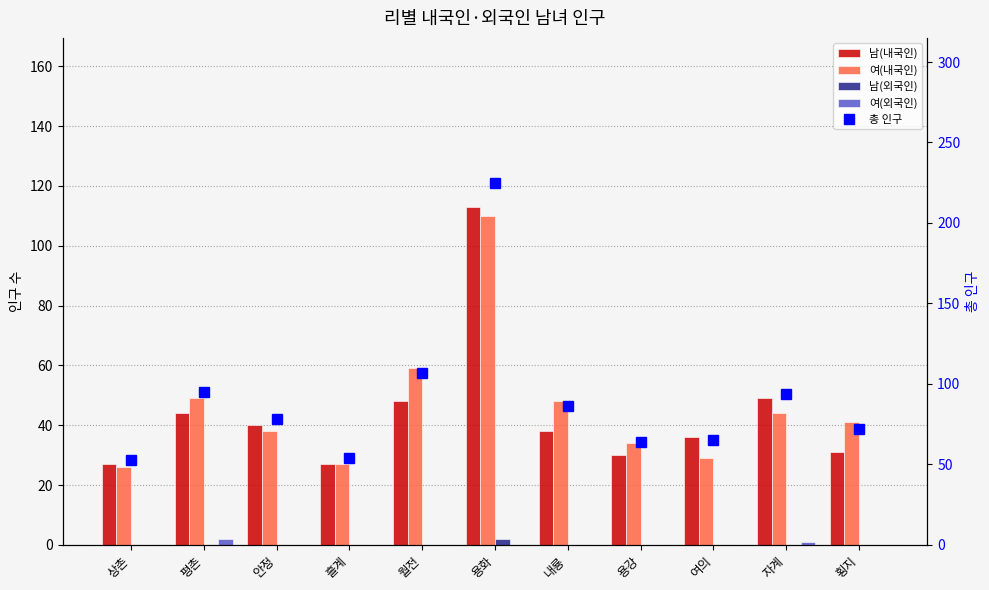

The 총 인구 series shows 49 at 안정. True or false?

False